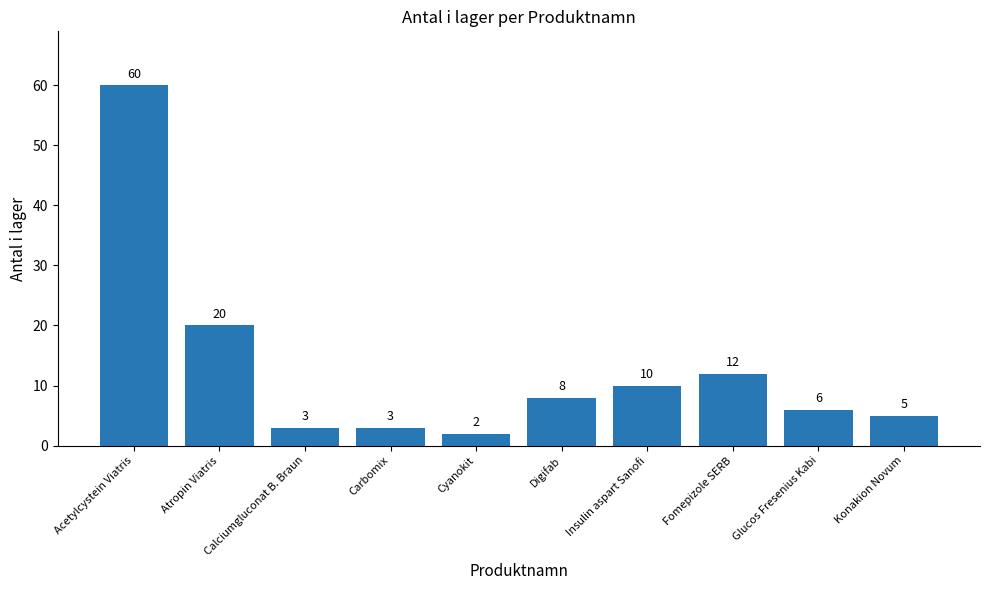

What is the difference between the values at Acetylcystein Viatris and Fomepizole SERB?

48